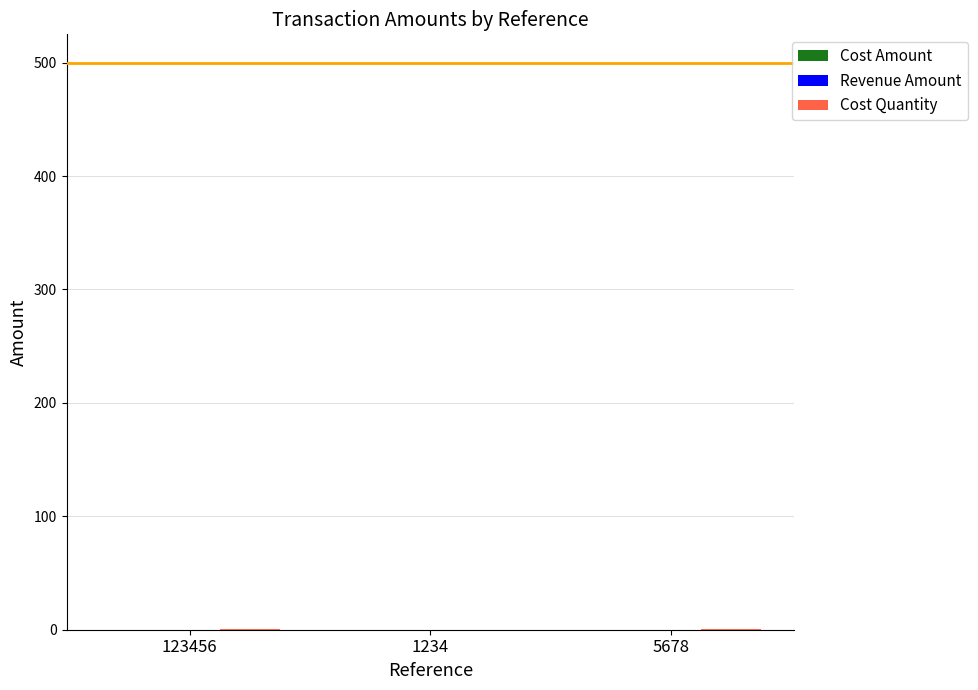

Reading left to right, transcribe all the data shown in this chart.

Cost Amount: 123456=0	1234=0	5678=0
Revenue Amount: 123456=0	1234=0	5678=0
Cost Quantity: 123456=1	1234=0	5678=1